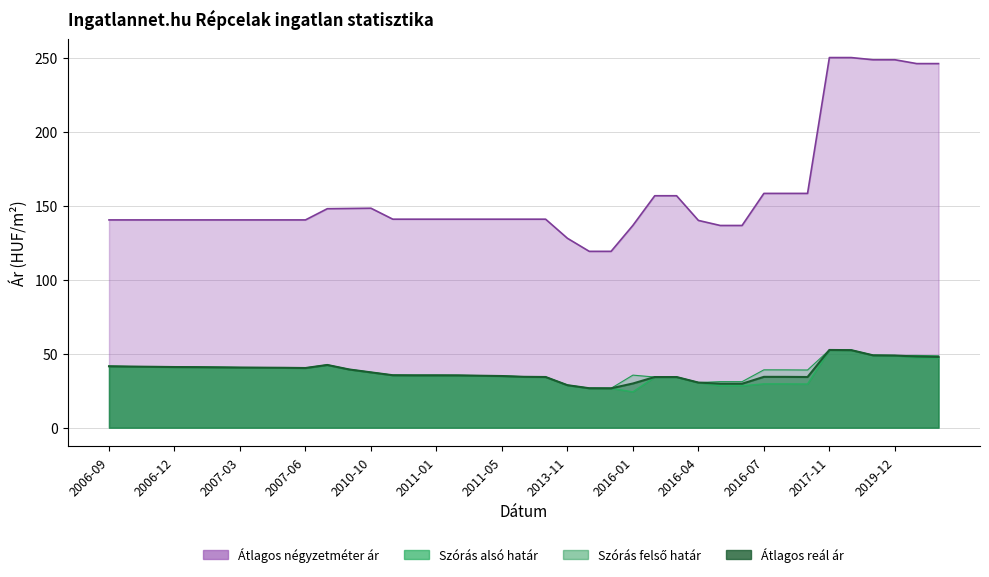

What is the label of the 22nd point from the right?

2011-03